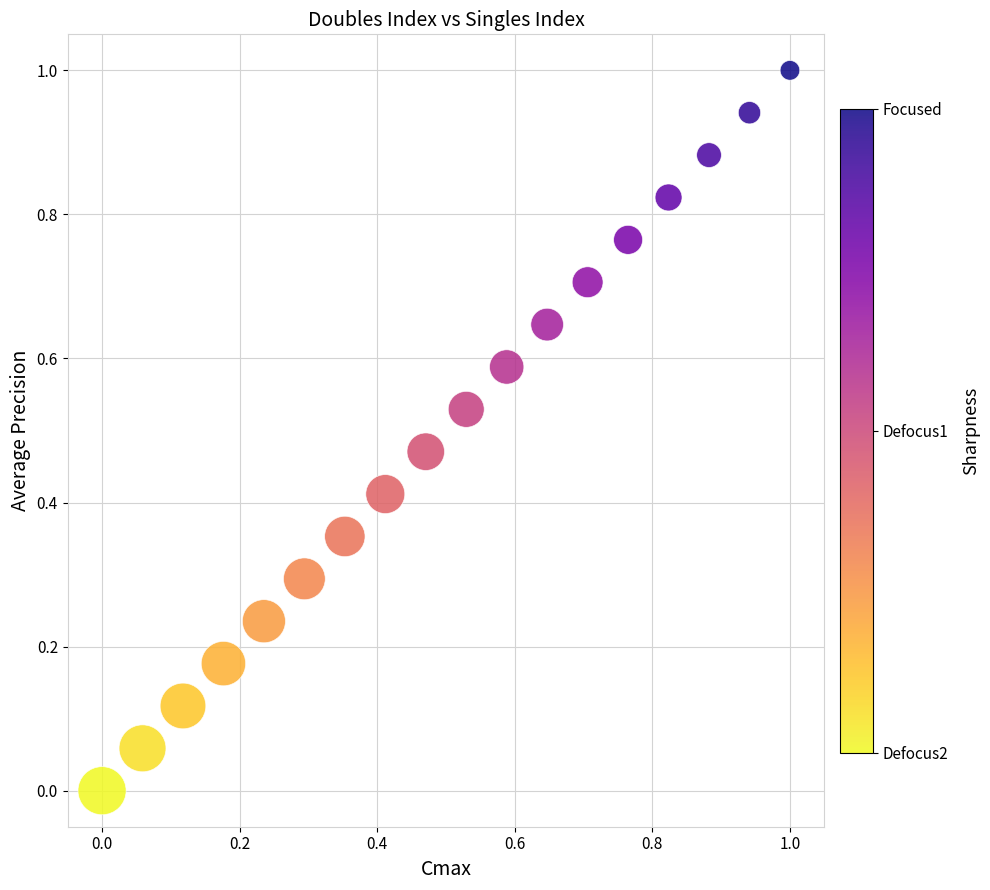

What is the range of X values (max minus min)?

1.0